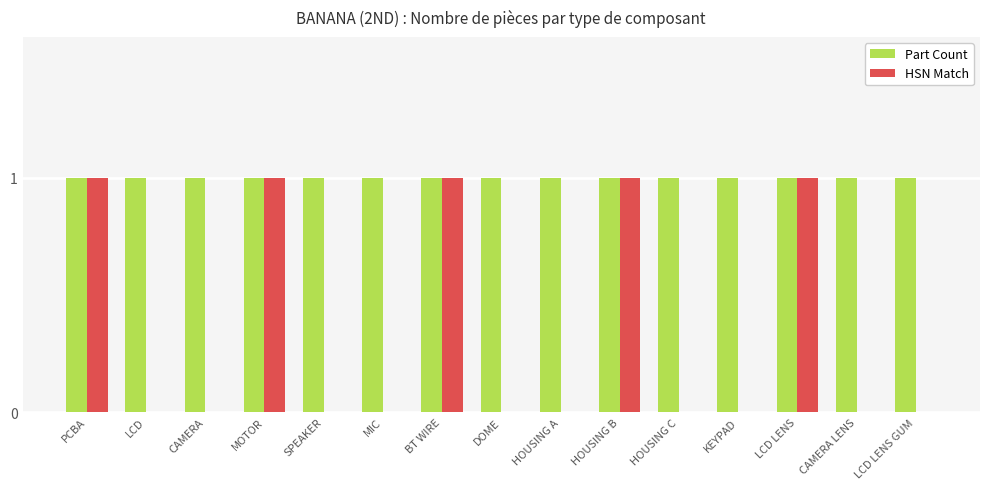

The value of HSN Match at CAMERA is 0. True or false?

True